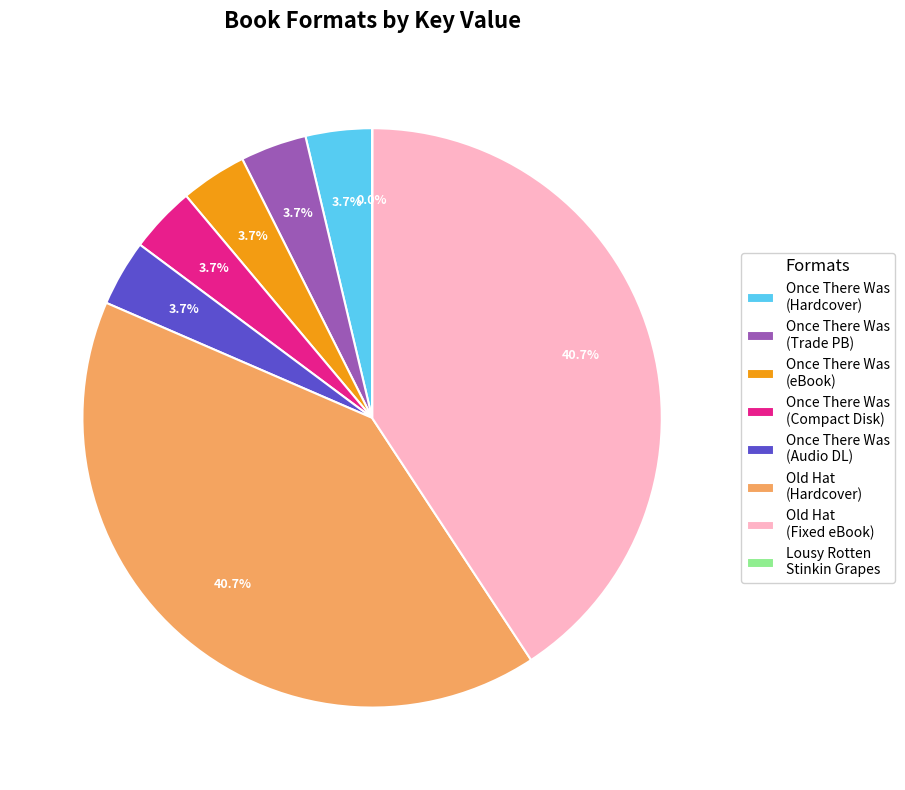

The Old Hat (Hardcover) slice represents 53% of the pie. True or false?

False